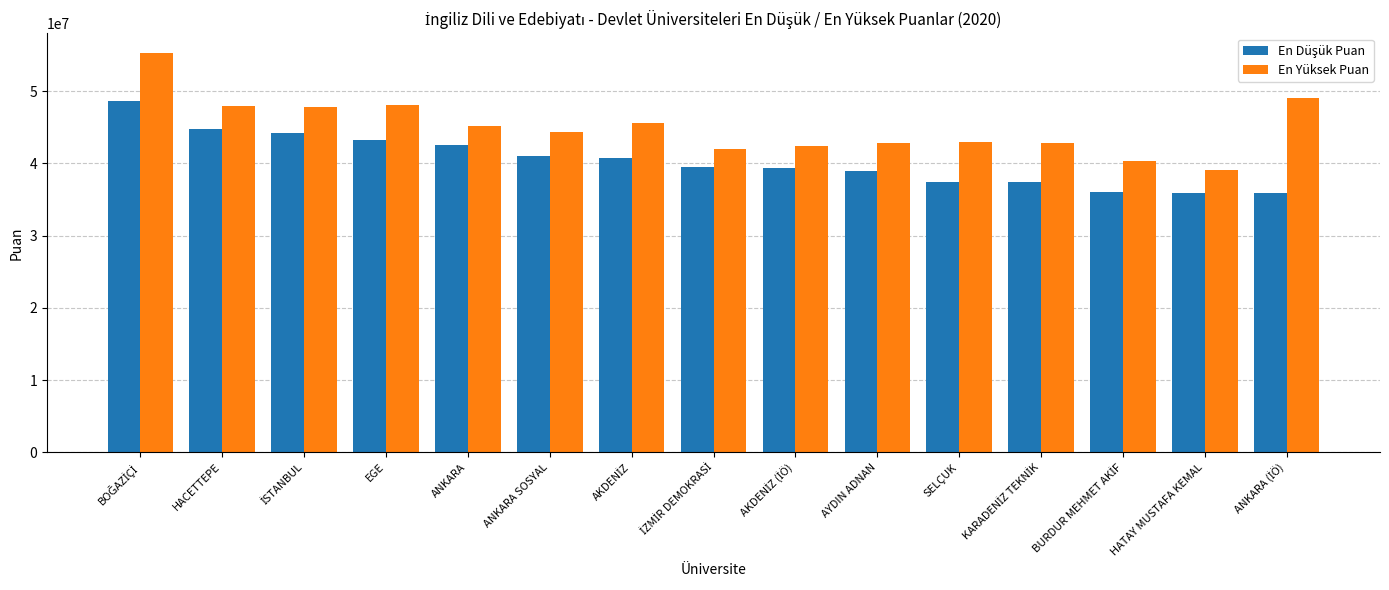

Which series has the largest range (max minus min)?

En Yüksek Puan